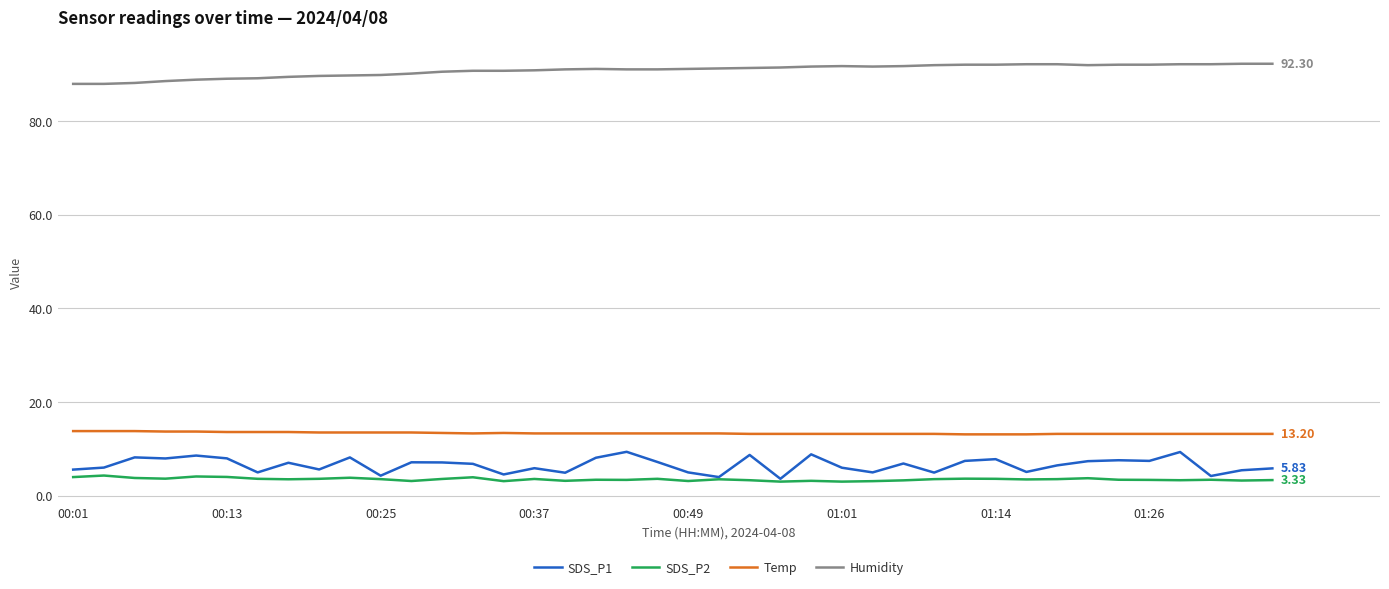

True or false: SDS_P1 and Humidity cross at least once.

False